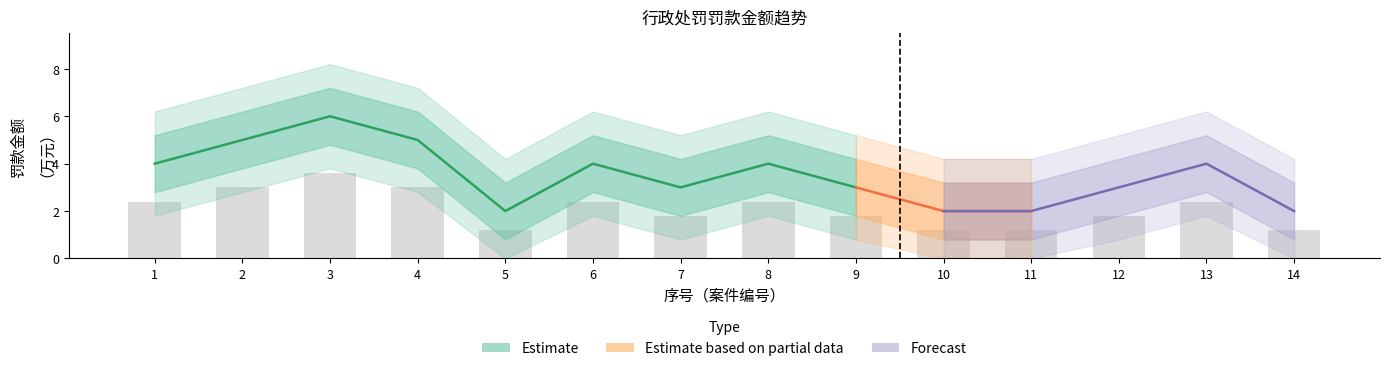

Rank the categories by value from highest to lowest.

3, 2, 4, 1, 6, 8, 13, 7, 9, 12, 5, 10, 11, 14